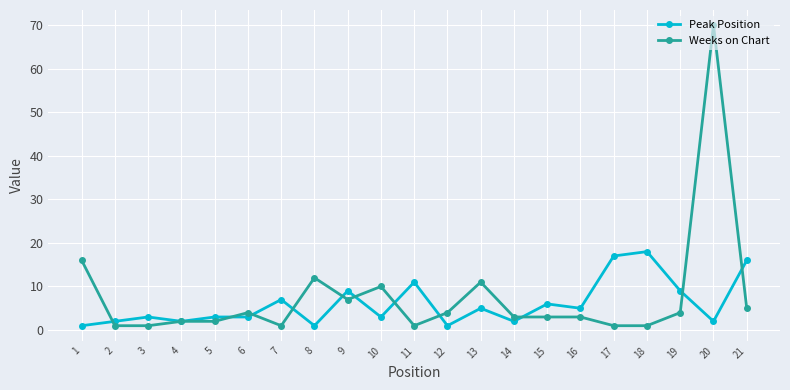

Which series has the largest range (max minus min)?

Weeks on Chart